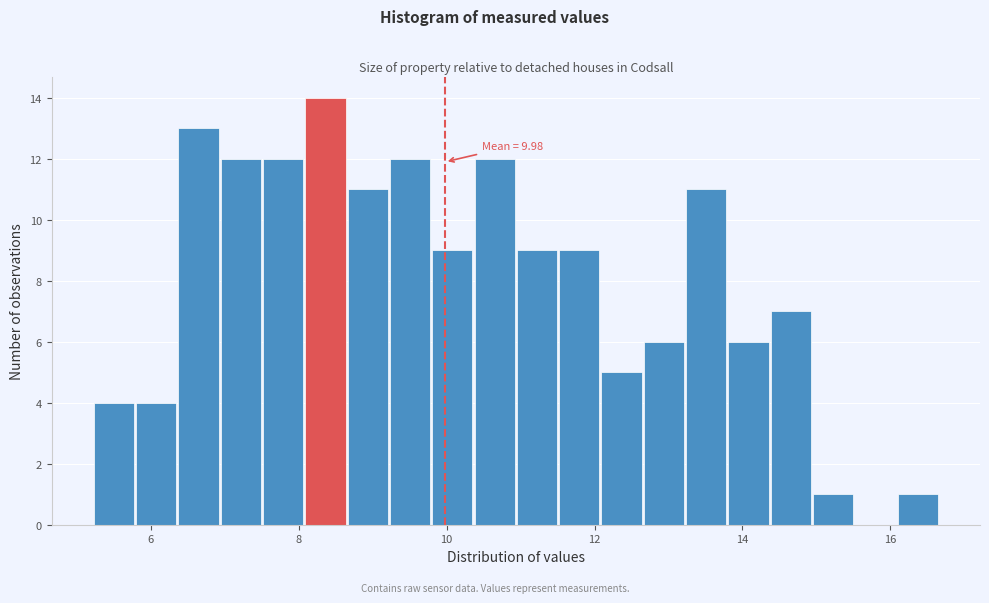

Around what value on the x-axis is the tallest bar? Give the approximate position of its centre, as read against the axis.

8.4